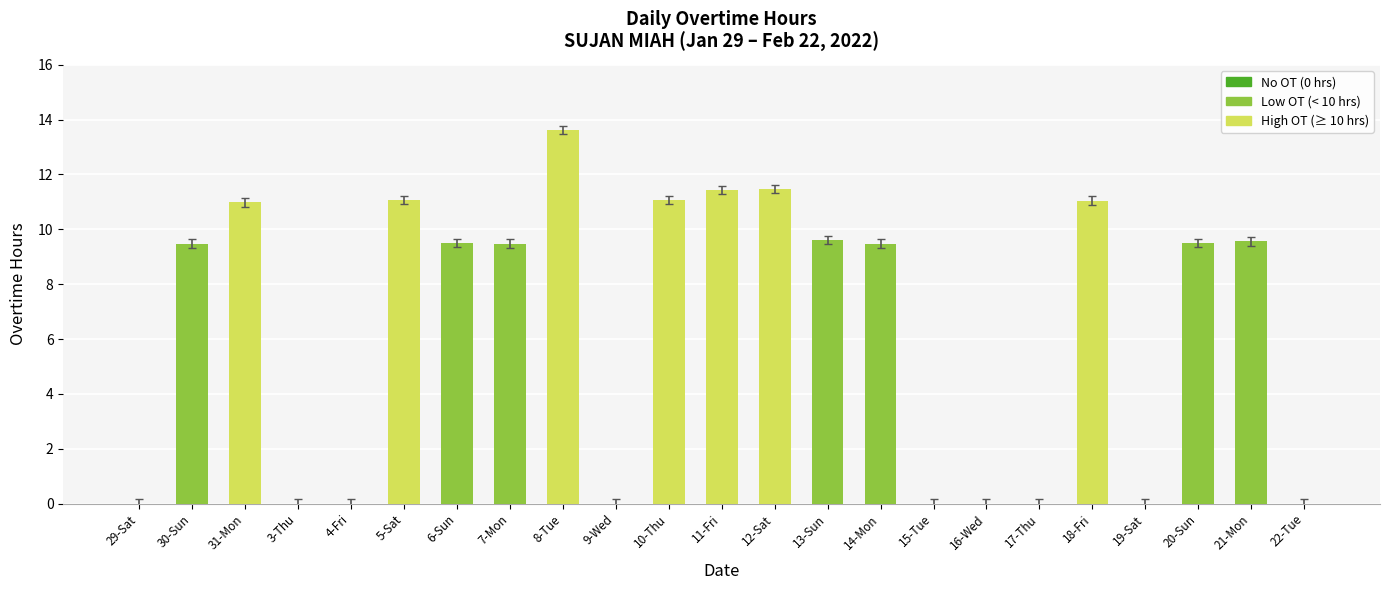

What is the sum of the values at 10-Thu and 17-Thu?

11.1